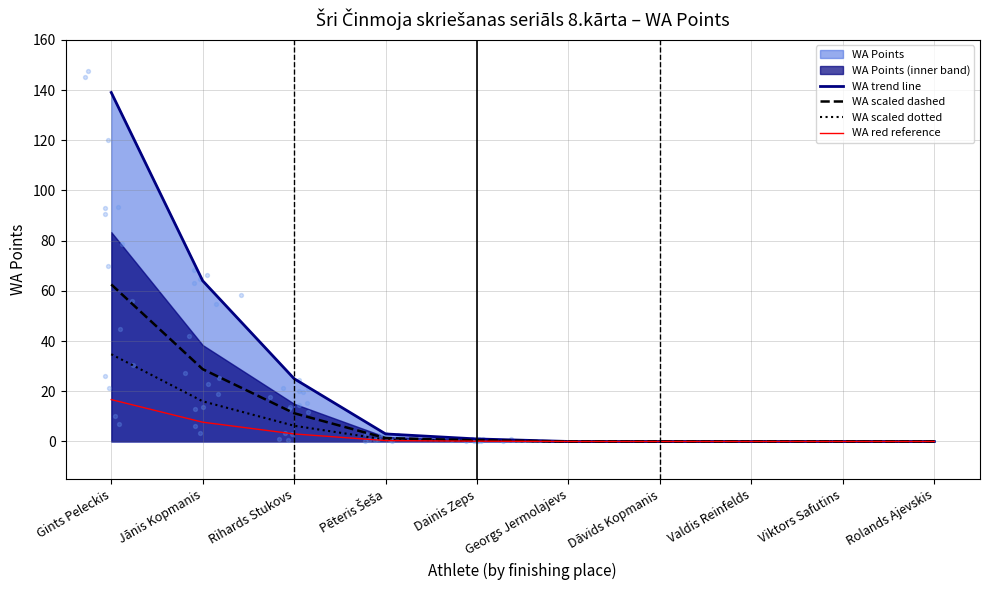

What is the total value across all series at Dainis Zeps?

1.8